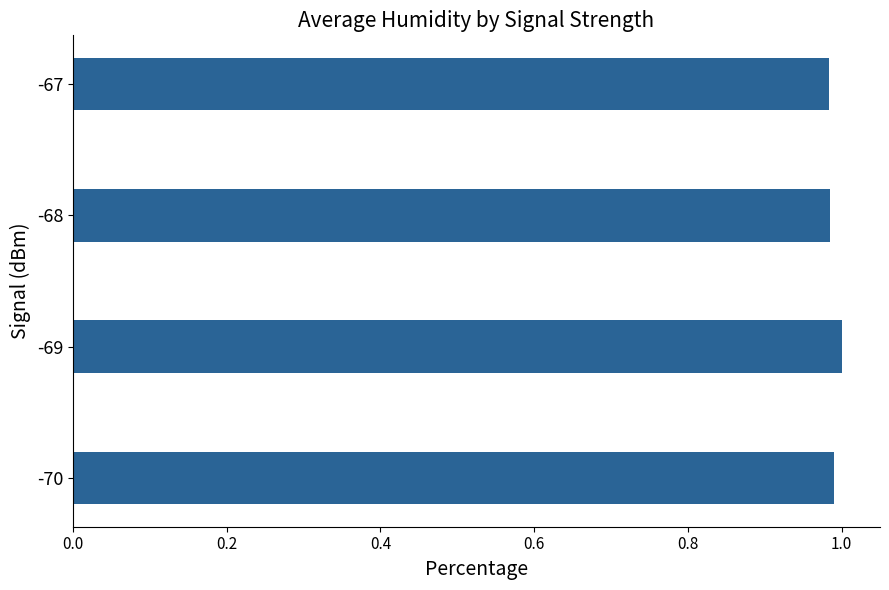

True or false: the data shows 1.7 at -67.

False